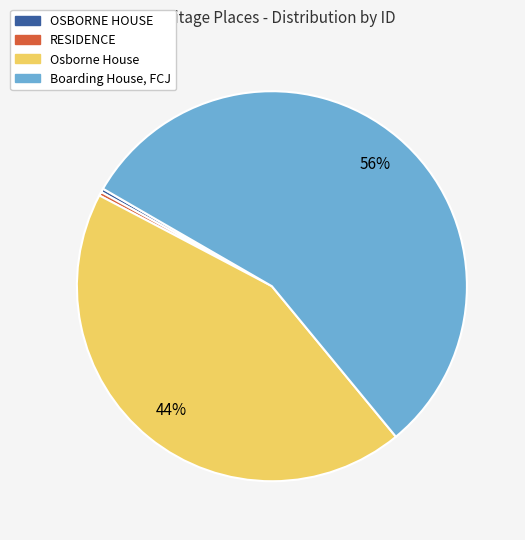

How many slices are in this pie chart?

4